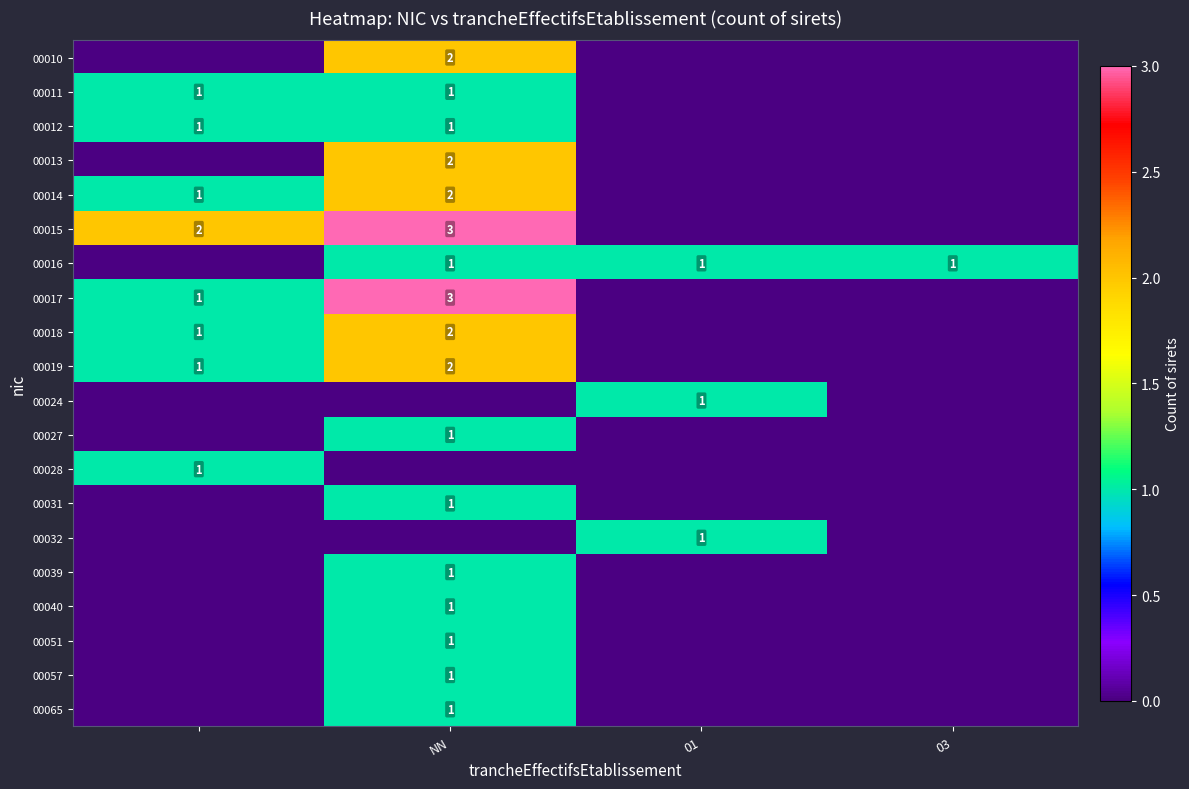

The 00024 series shows 1 at 01. True or false?

True